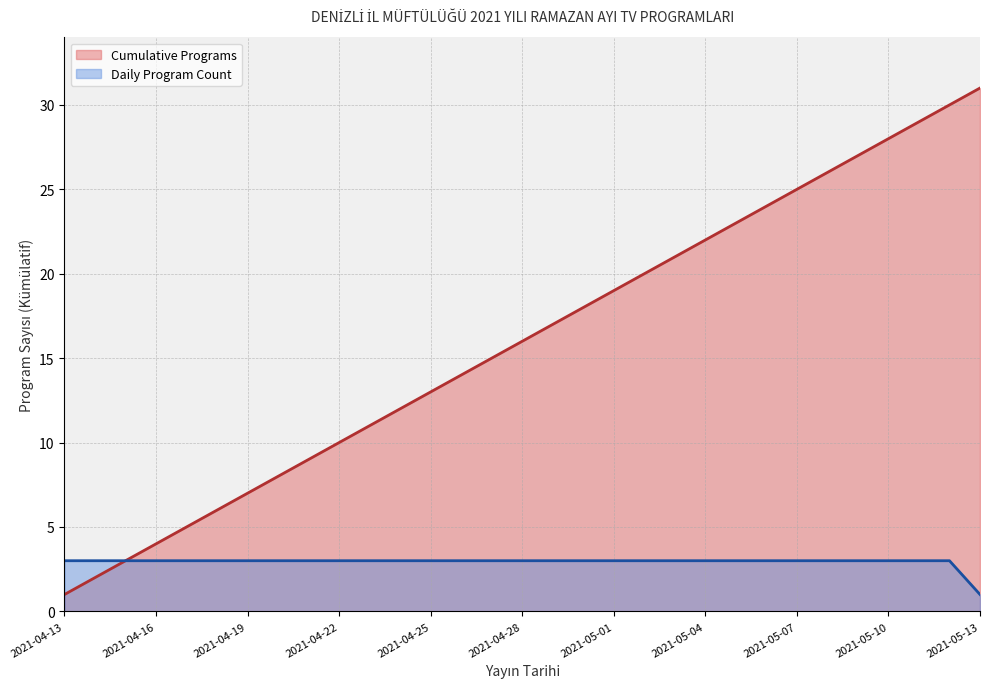

Where does the Cumulative Programs series first go above 16?

2021-04-29